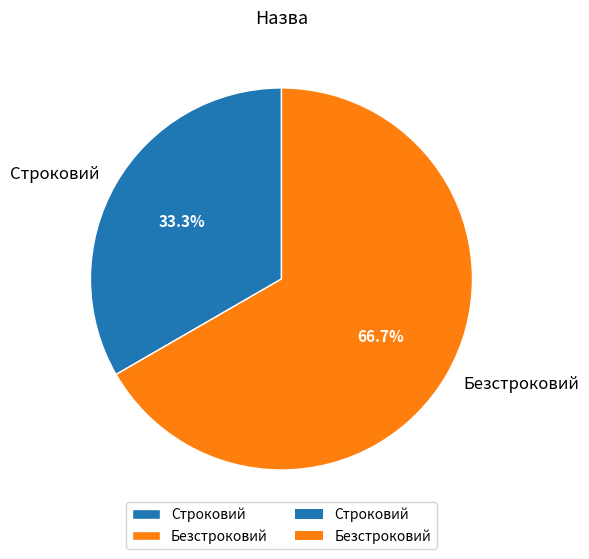

The Строковий slice represents 44% of the pie. True or false?

False